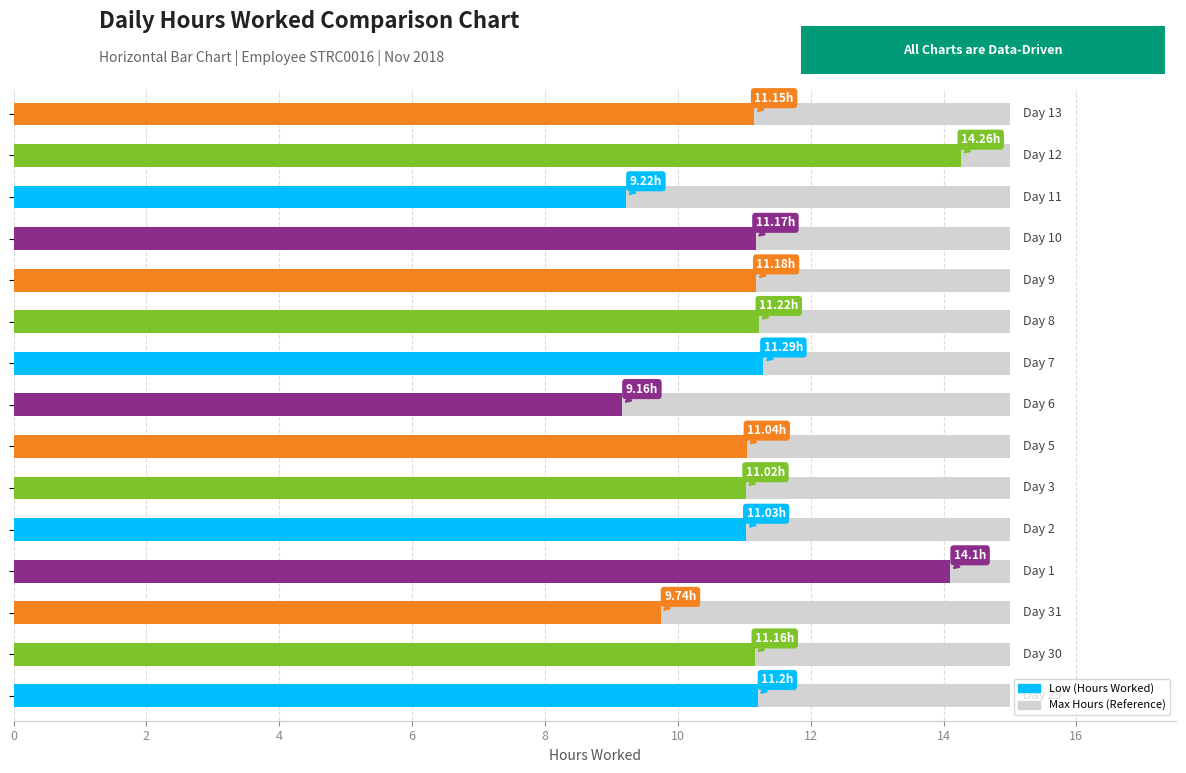

Which series has the largest range (max minus min)?

Low (Hours Worked)